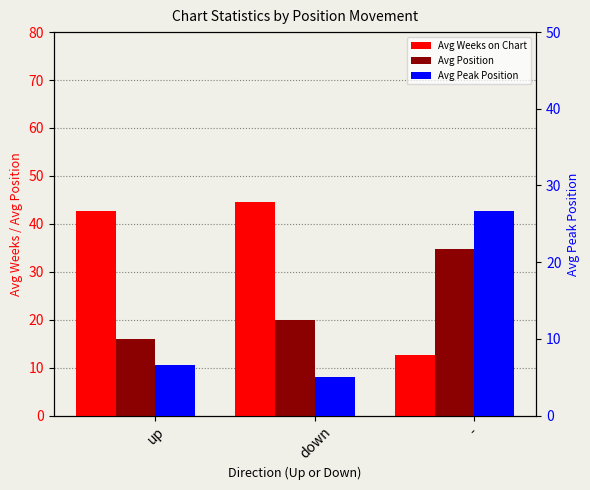

What is the value of the Avg Peak Position bar at the 3rd from the left?

26.7